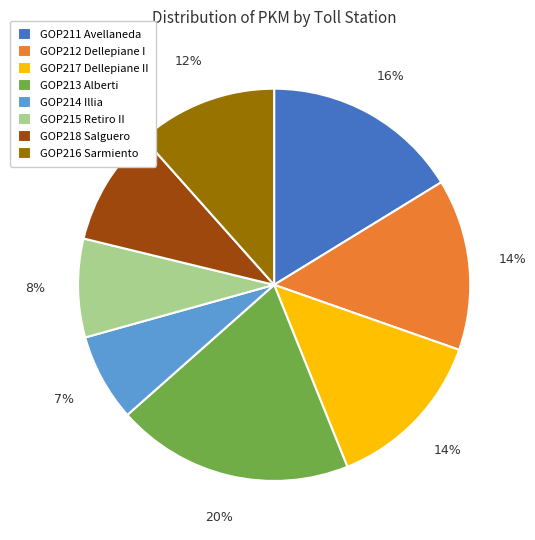

Does any single category account for the majority?

No